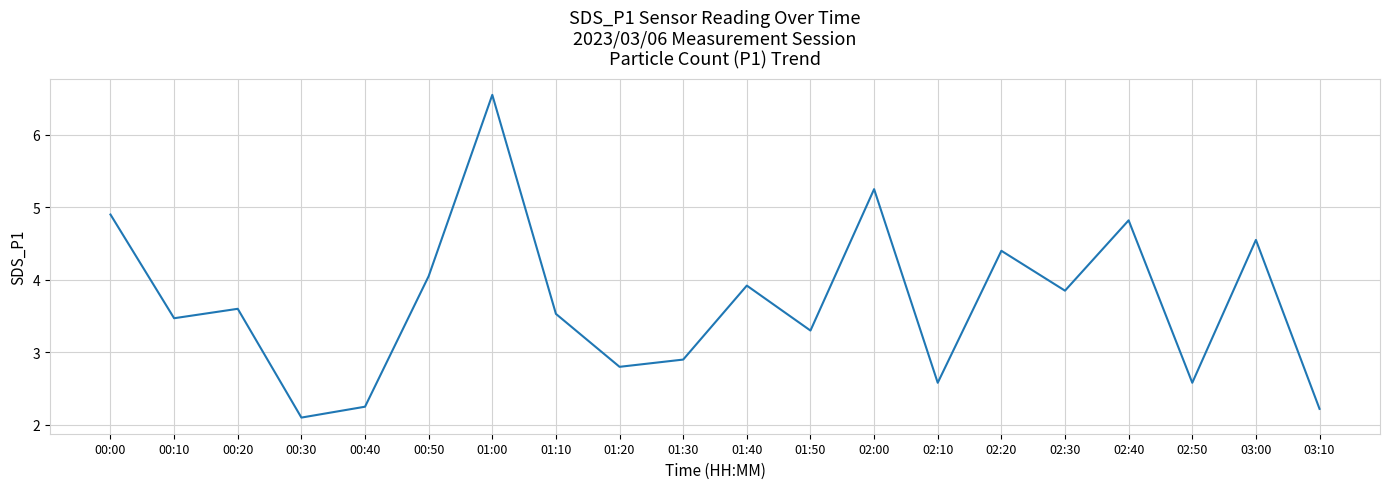

What is the minimum value shown in the chart?

2.1